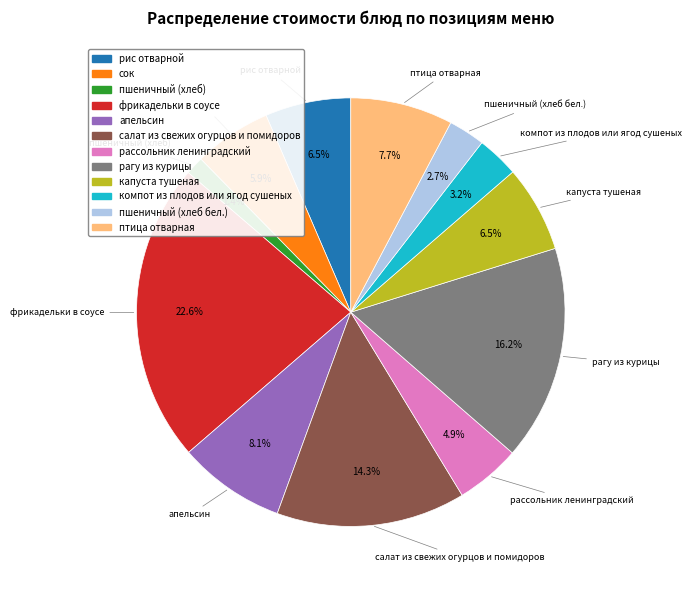

Is the sum of фрикадельки в соусе and пшеничный (хлеб бел.) greater than half?

No